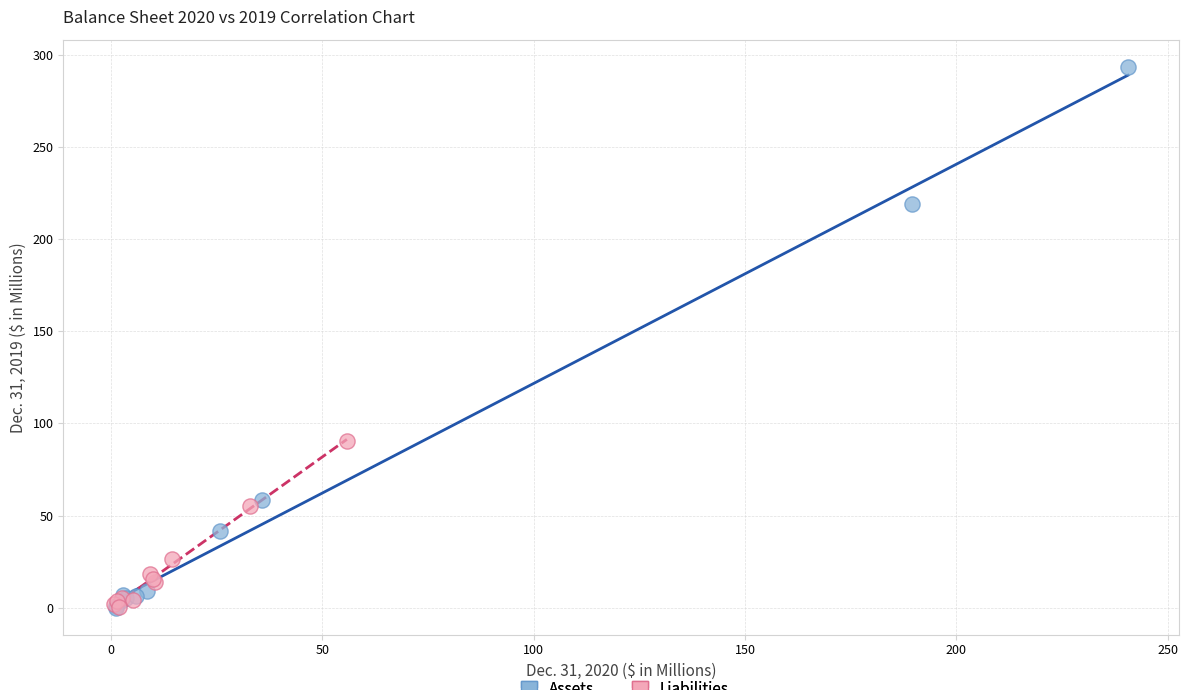

Which series contains the highest Y value?

Assets